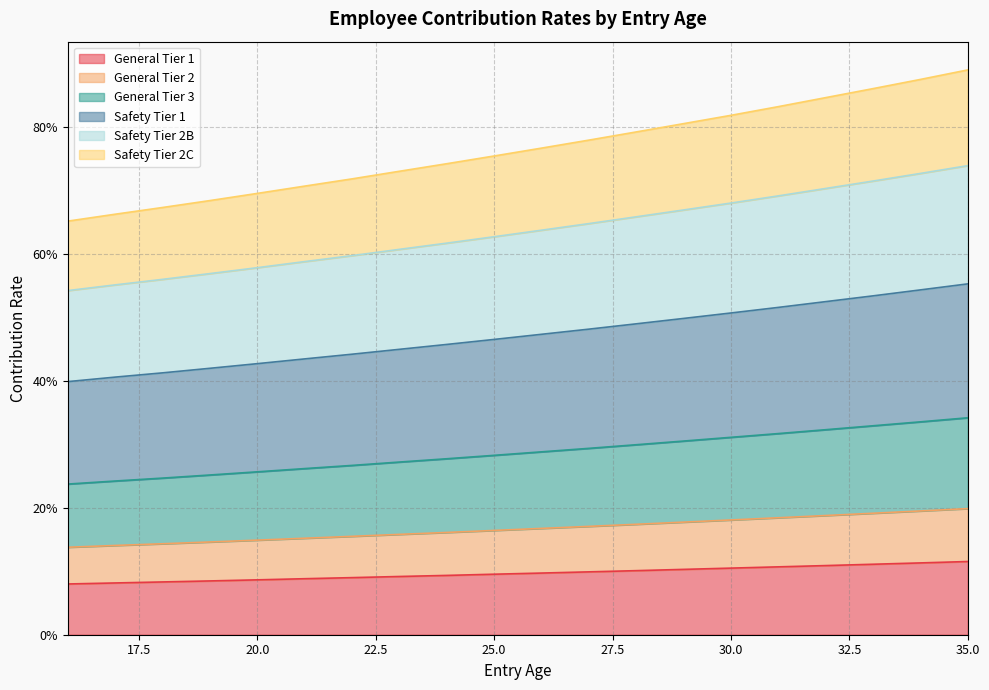

True or false: Safety Tier 1 and General Tier 3 cross at least once.

False